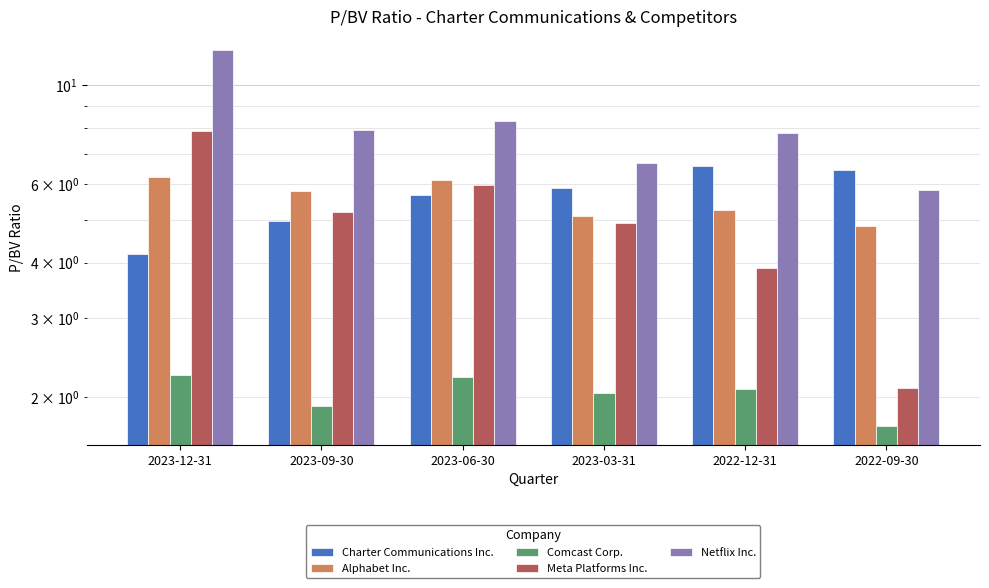

How many values in the Meta Platforms Inc. series are below 5?

3